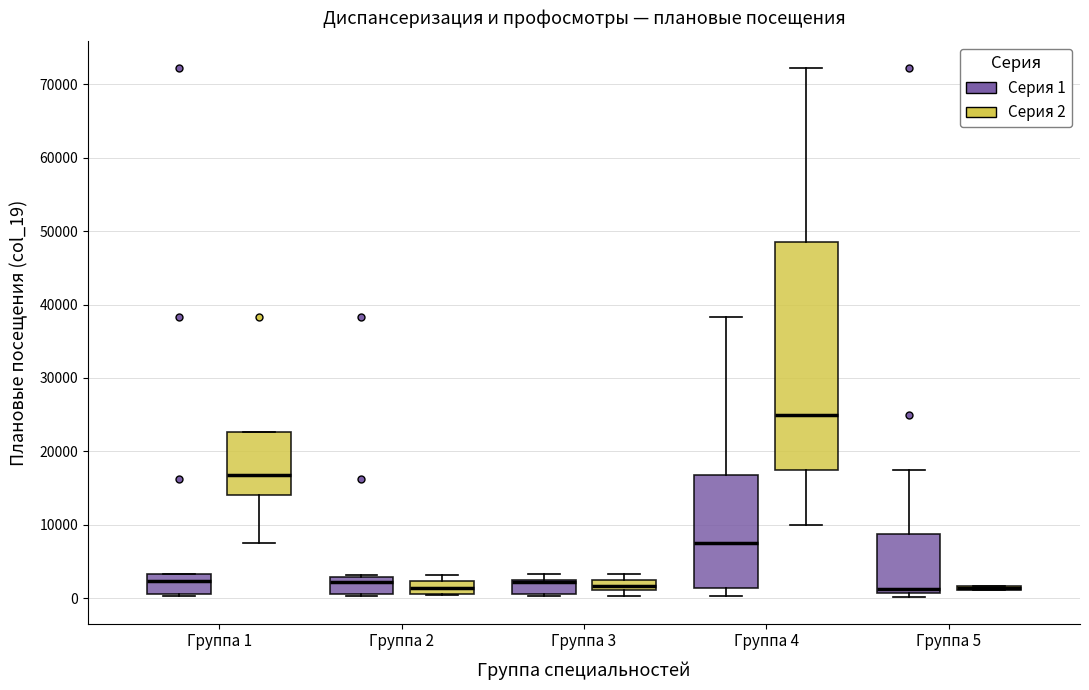

Which box is the tallest, from its lower edge to its upper edge?

Группа 4 (Серия 2)